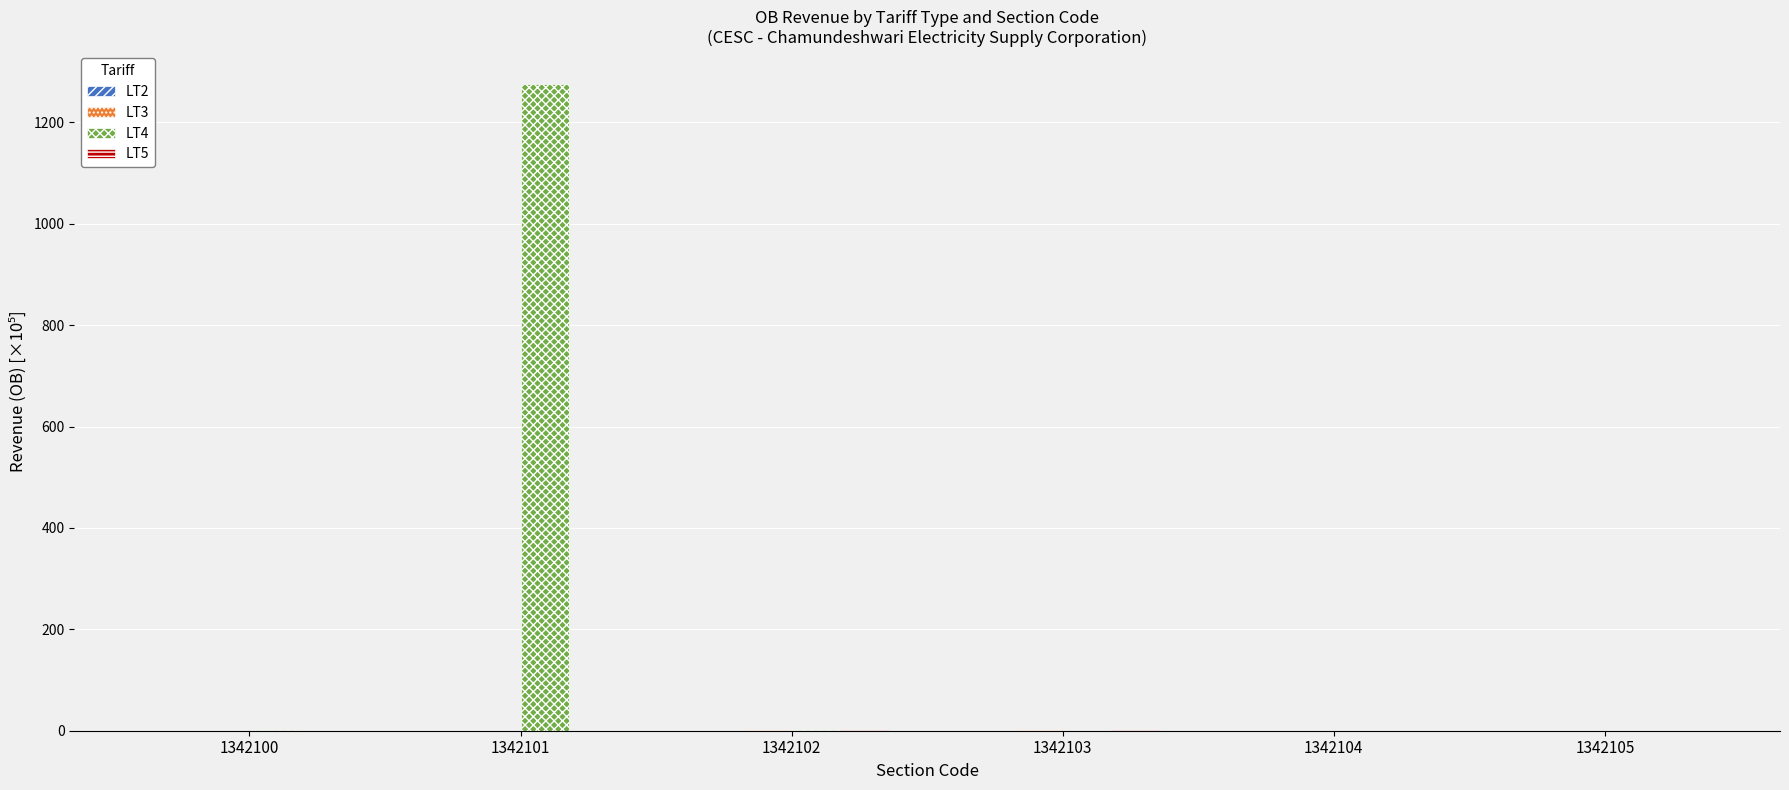

What is the sum of the LT4 values at 1342104 and 1342101?

1276.7